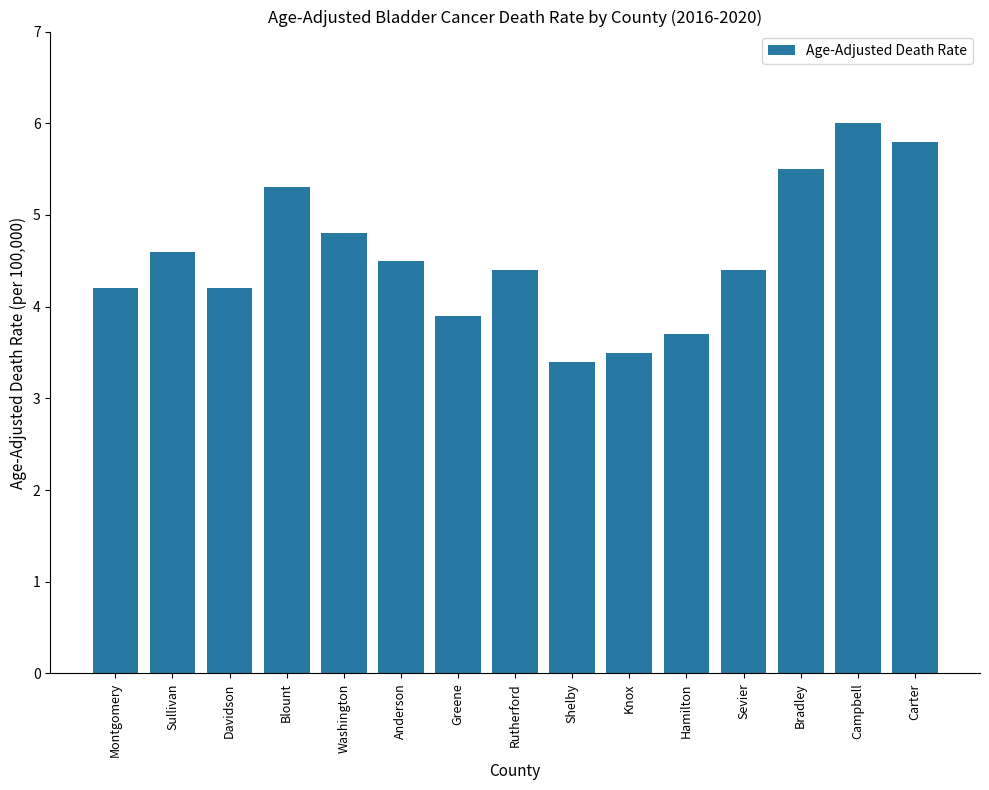

Which label corresponds to the smallest value in the chart?

Shelby